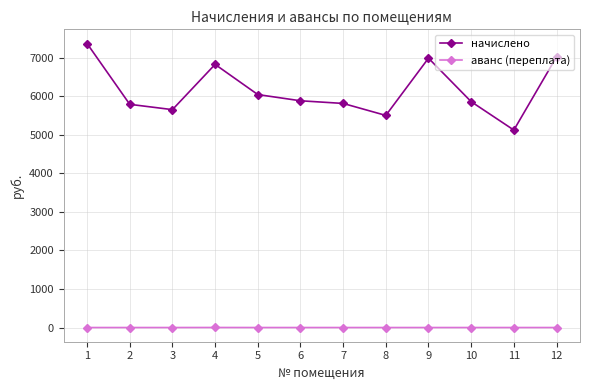

Which series changed the most between 6 and 12?

начислено